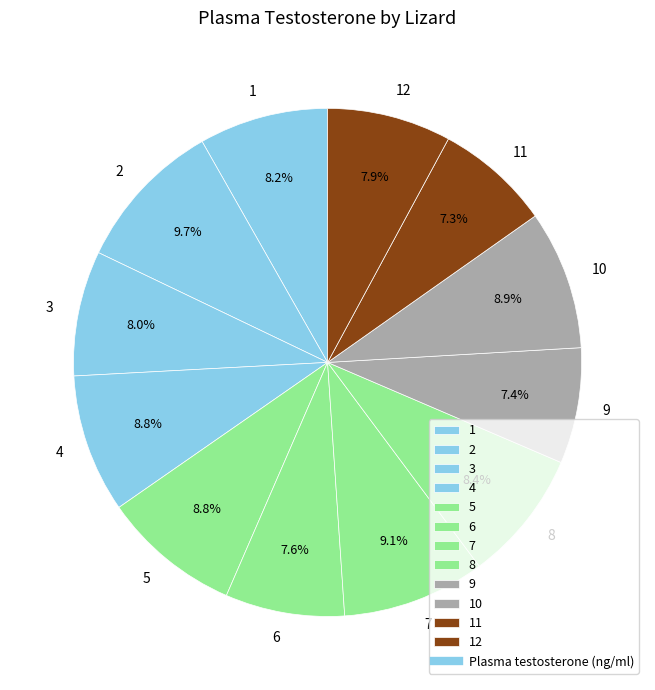

Count the number of slices in the pie.

12